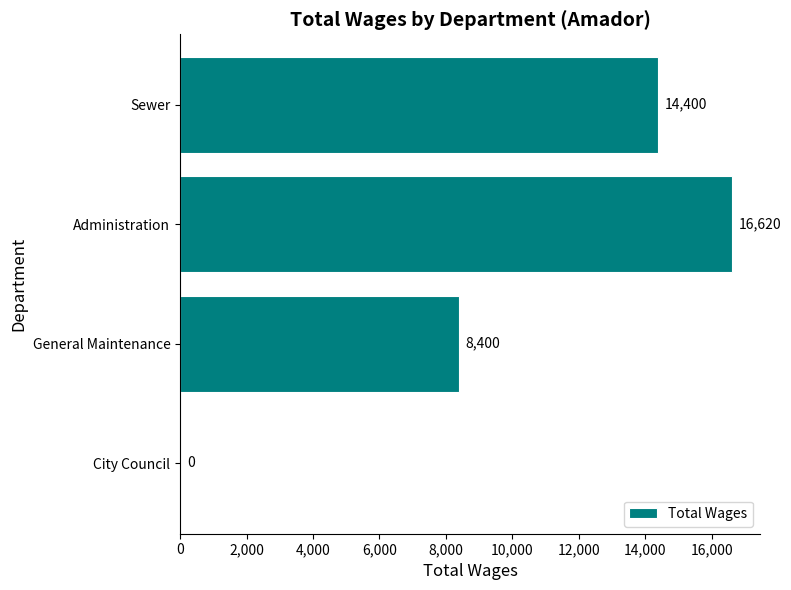

The value at General Maintenance is 15105. True or false?

False